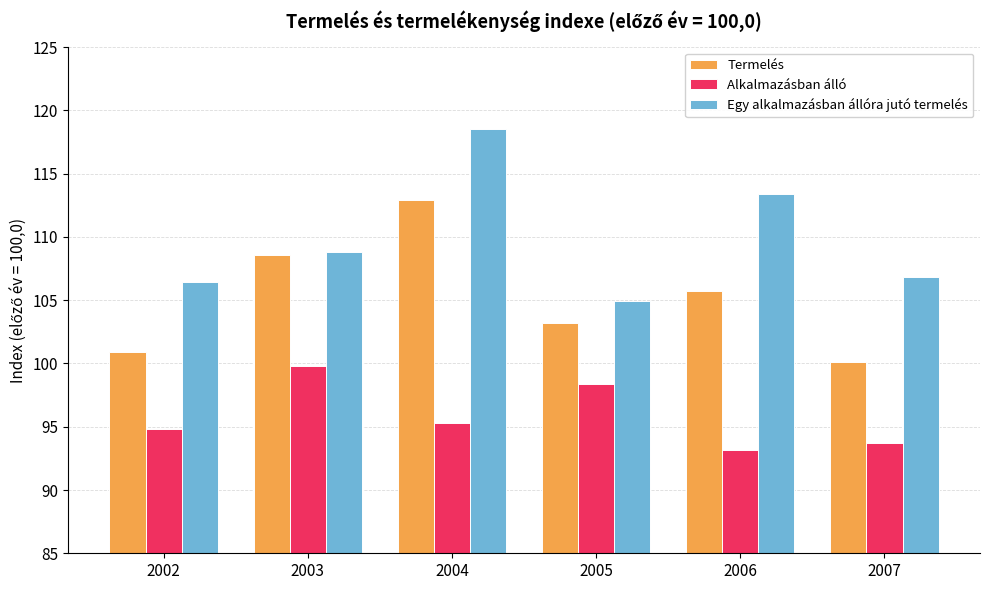

What is the difference between the highest and lowest values at 2004?

23.2